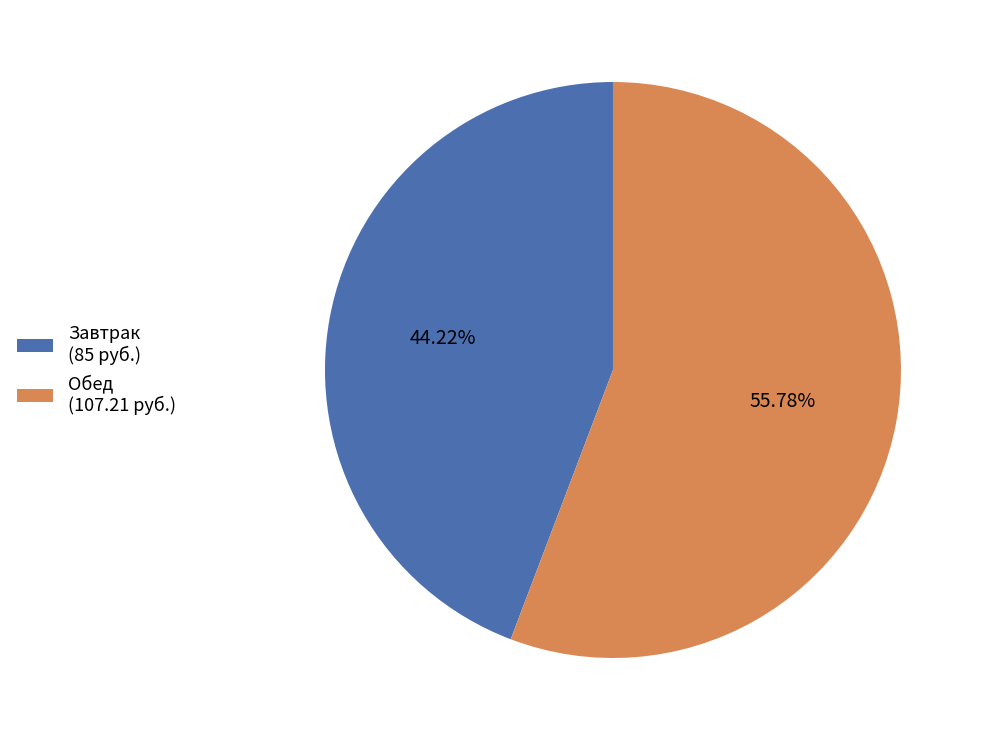

To the nearest percent, what is the combined percentage of Обед and Завтрак?

100%